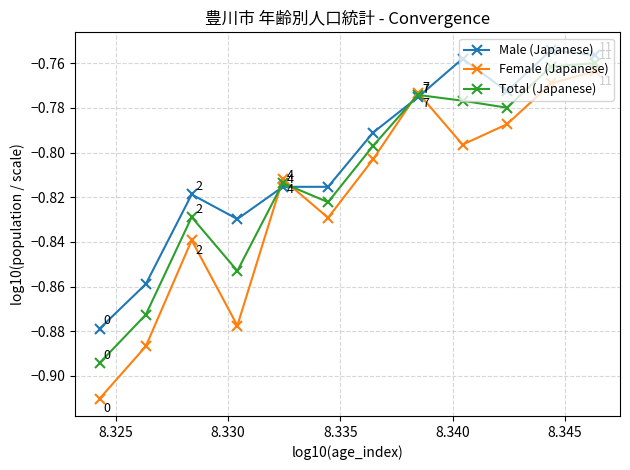

Rank the series by their average value, from lowest to highest.

Female (Japanese), Total (Japanese), Male (Japanese)